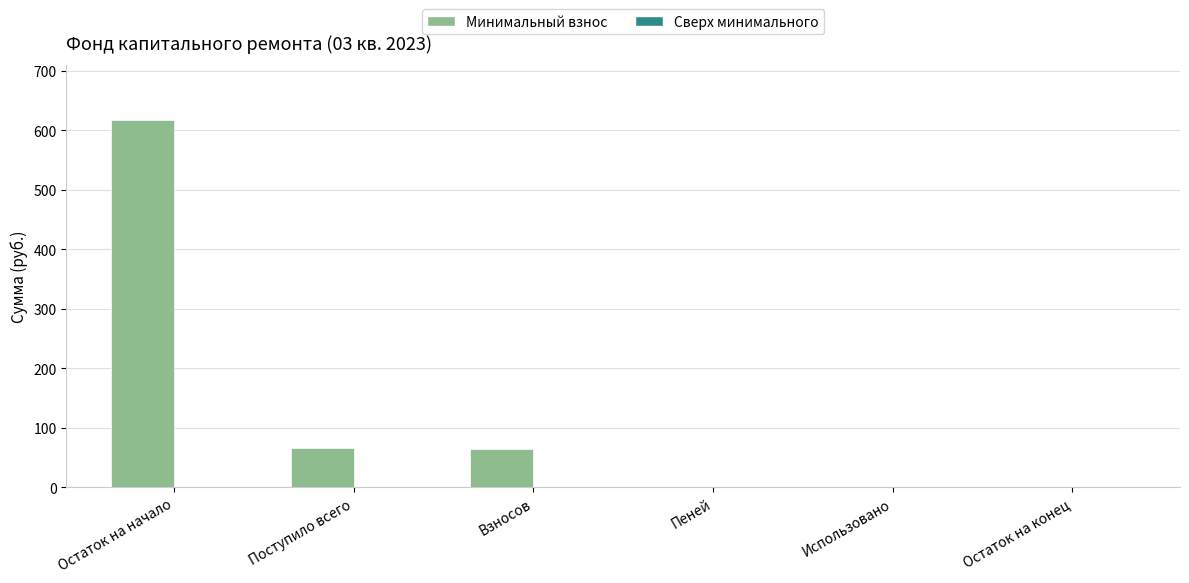

Which has a higher value, Поступило всего or Остаток на начало?

Остаток на начало